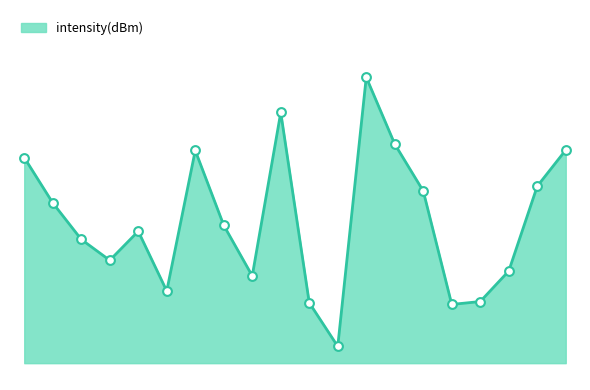

Is this an area chart (filled region under the line)?

Yes